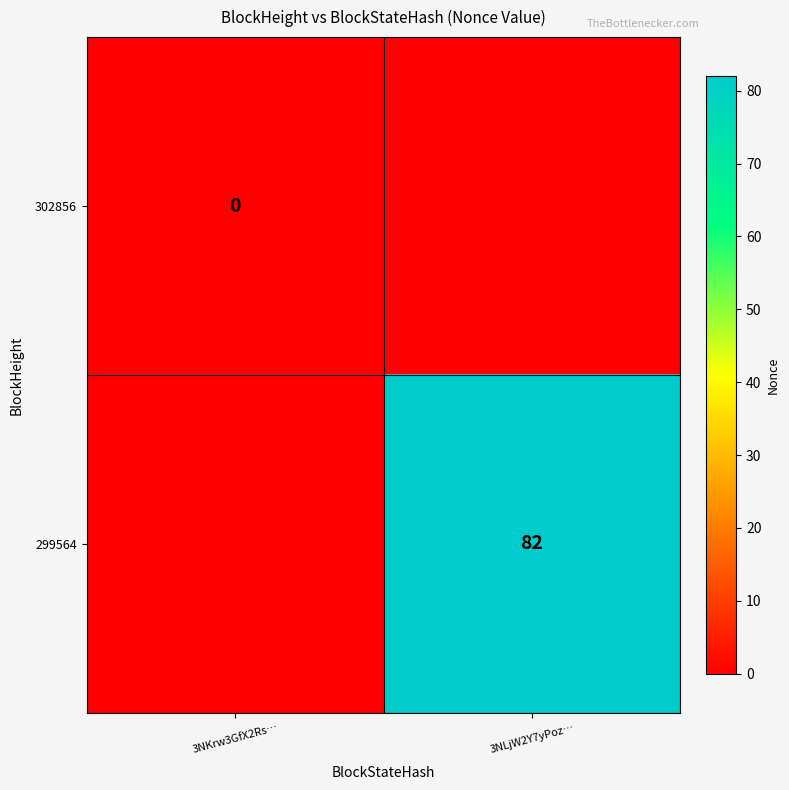

True or false: 299564 has a value of 128 at 3NLjW2Y7yPoz….

False